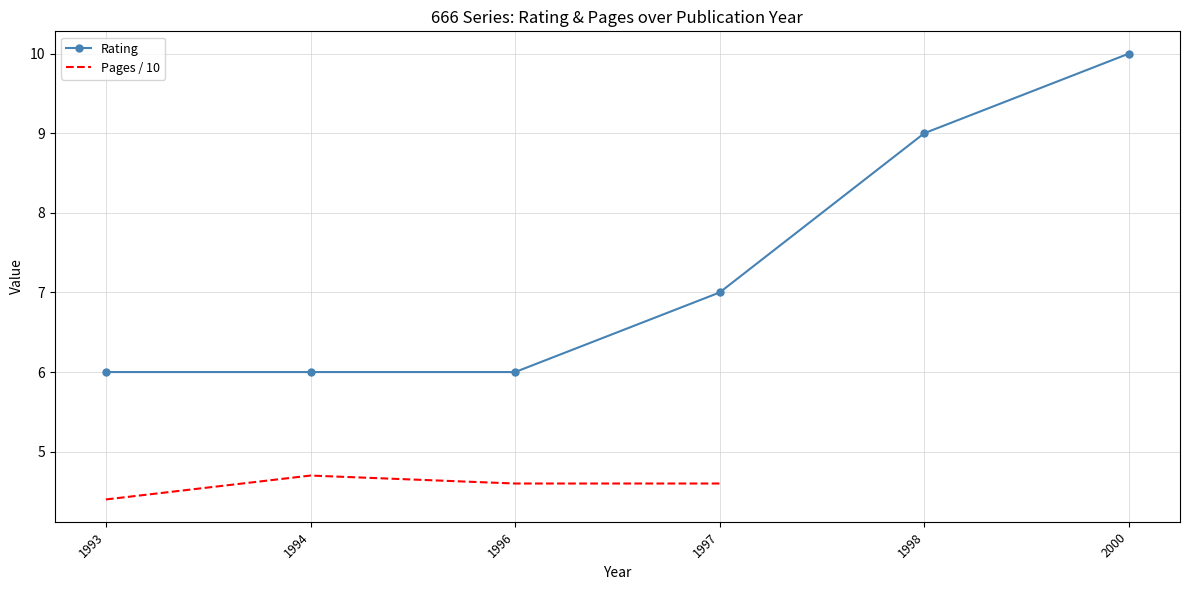

At which label does Pages / 10 reach its peak?

1994